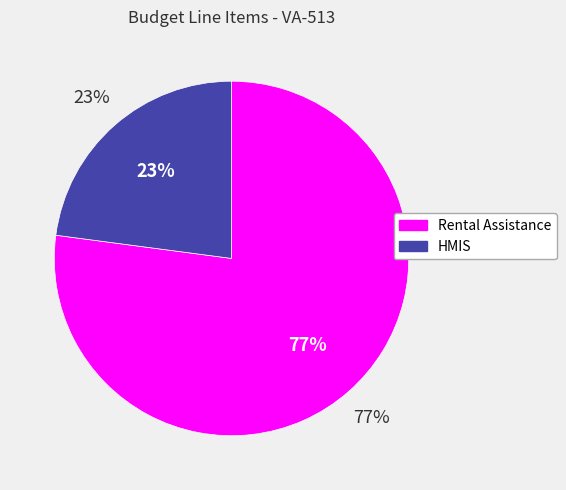

Does Rental Assistance represent more than half of the total?

Yes